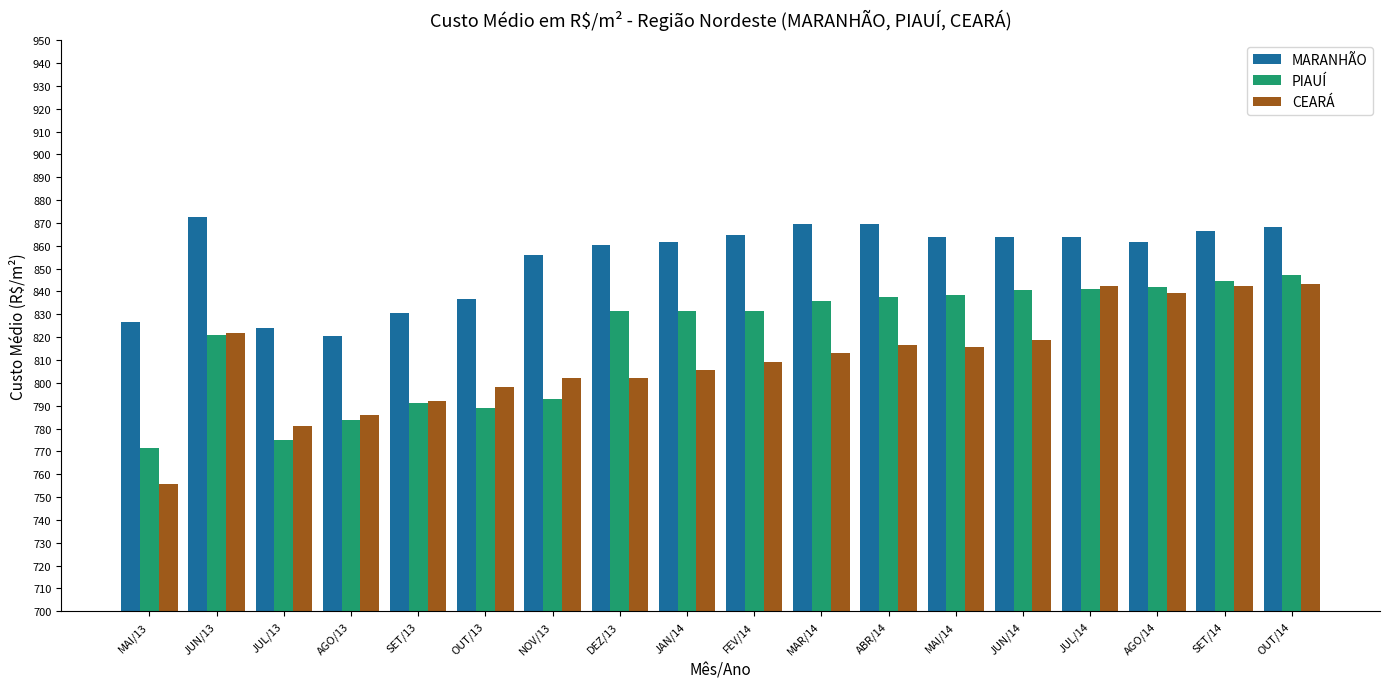

Which series changed the most between MAI/13 and OUT/13?

CEARÁ